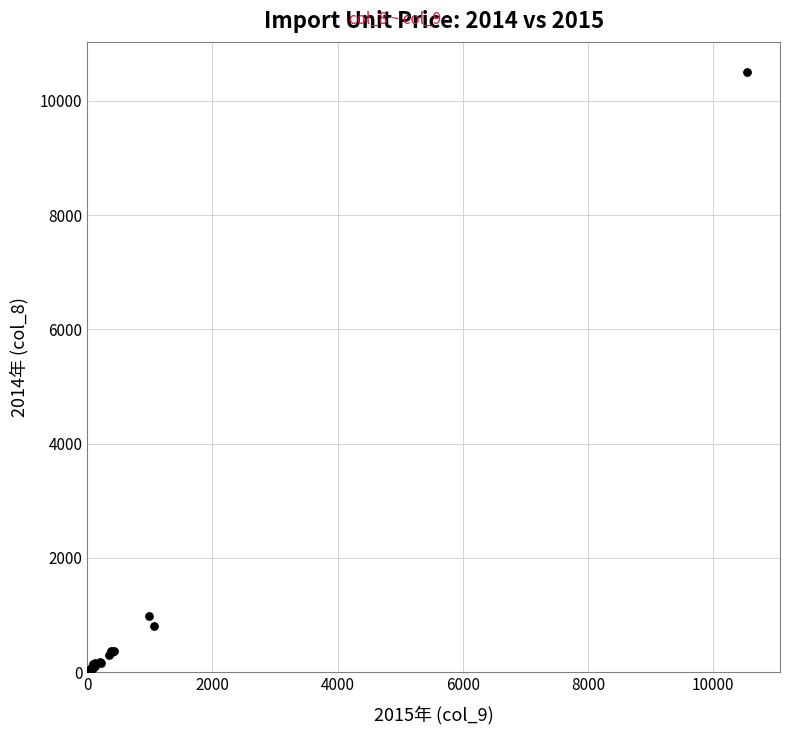

What Y value in the scatter plot is closest to 5270?

981